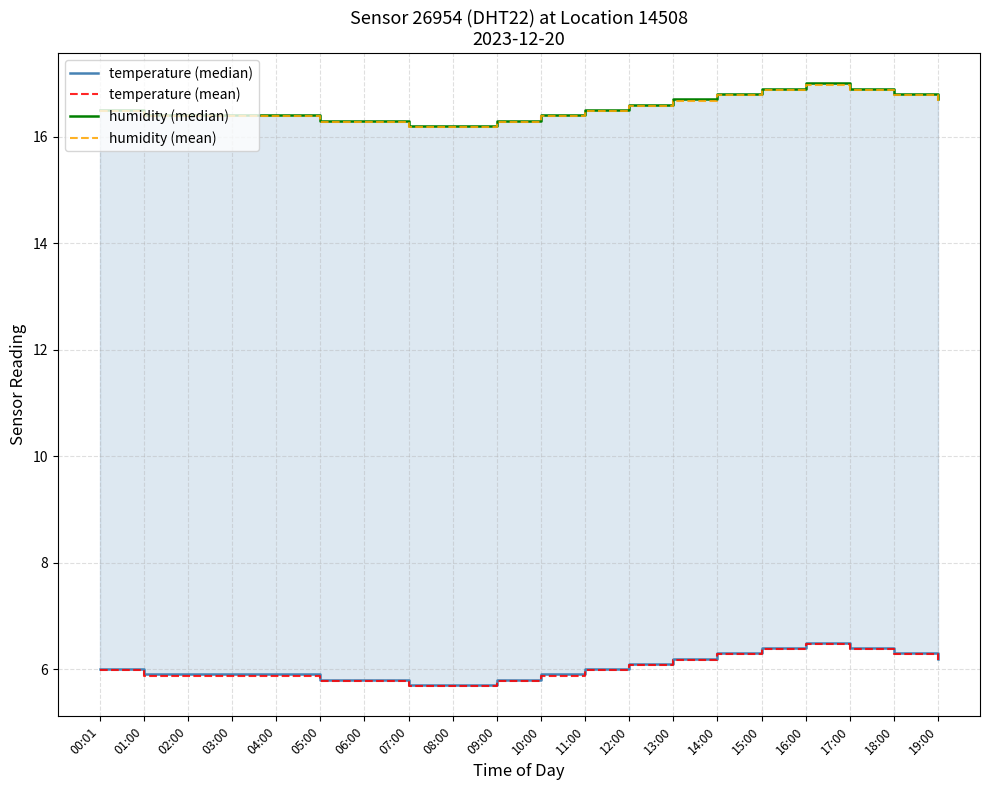

What is the maximum value shown in the chart?

17.0